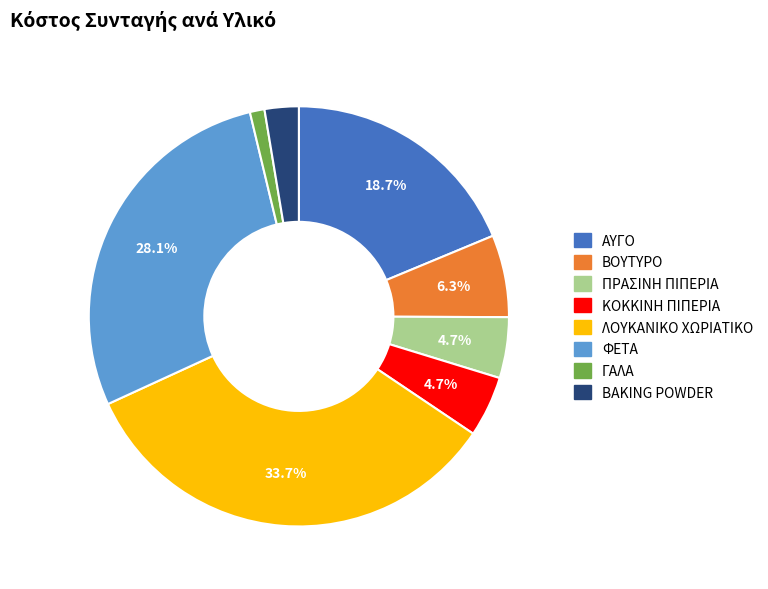

Combined, do ΦΕΤΑ and ΓΑΛΑ account for over 50%?

No